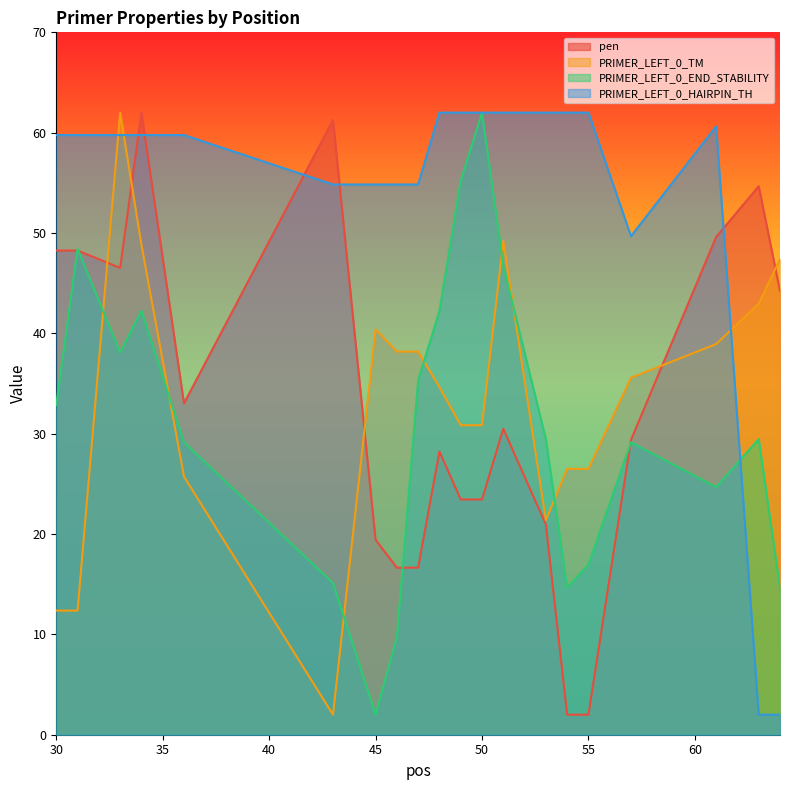

Between which two adjacent categories do pen and PRIMER_LEFT_0_TM first intersect?

31 and 33